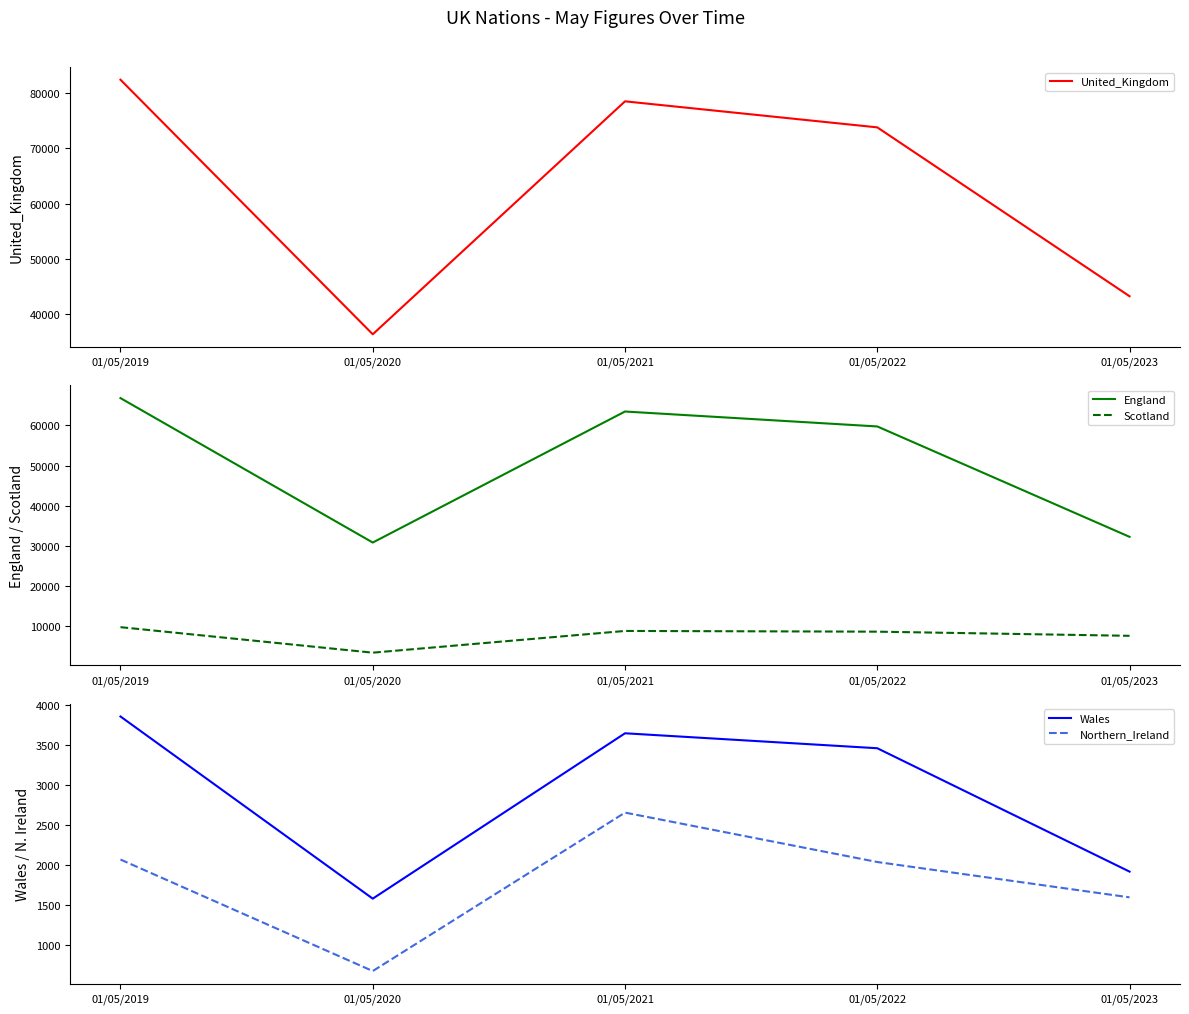

Between 01/05/2019 and 01/05/2023, which series saw the biggest shift?

United_Kingdom